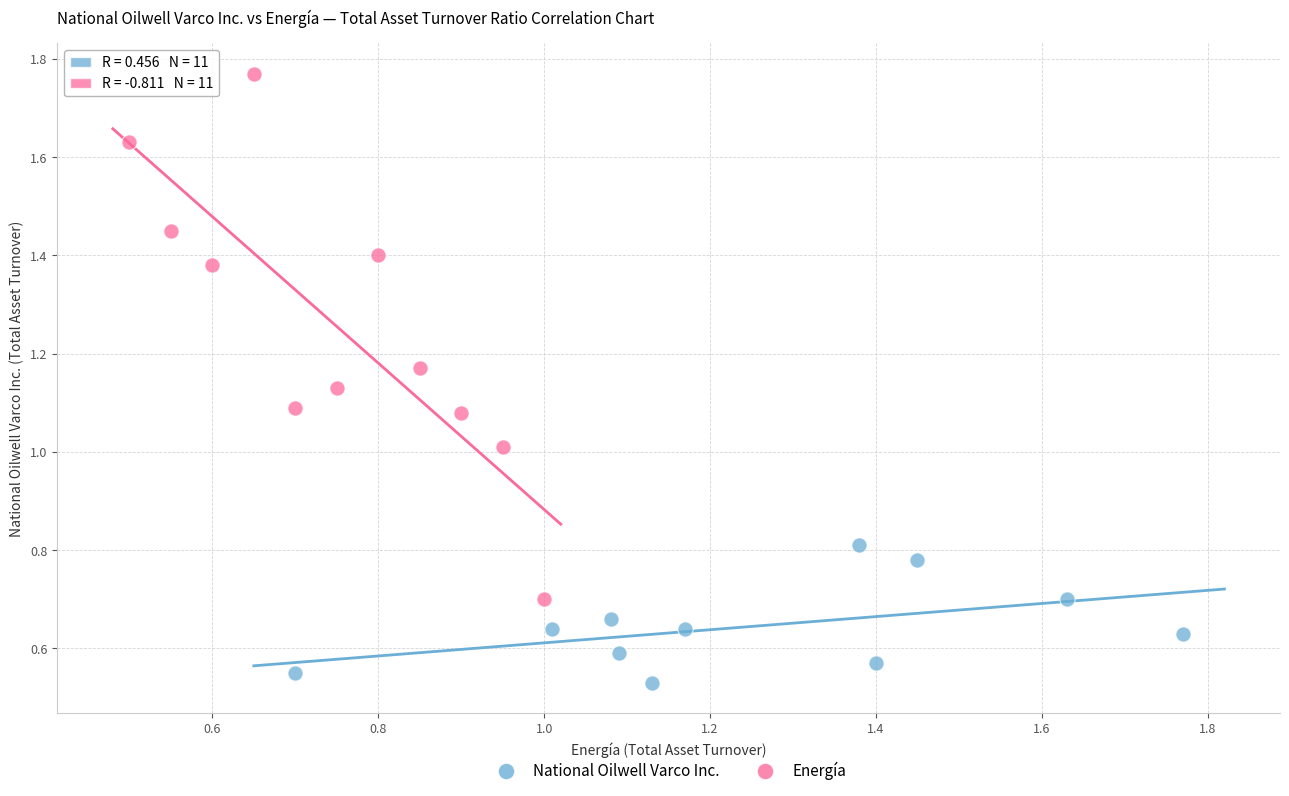

Which series reaches the minimum Y coordinate?

National Oilwell Varco Inc.